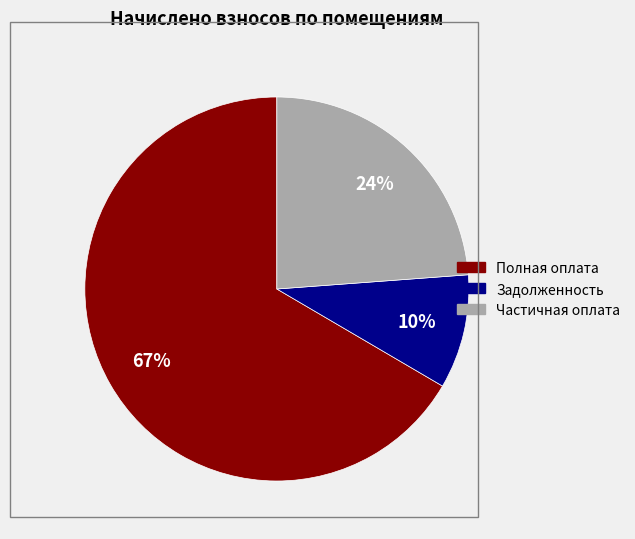

To the nearest percent, what is the average slice percentage?

33%